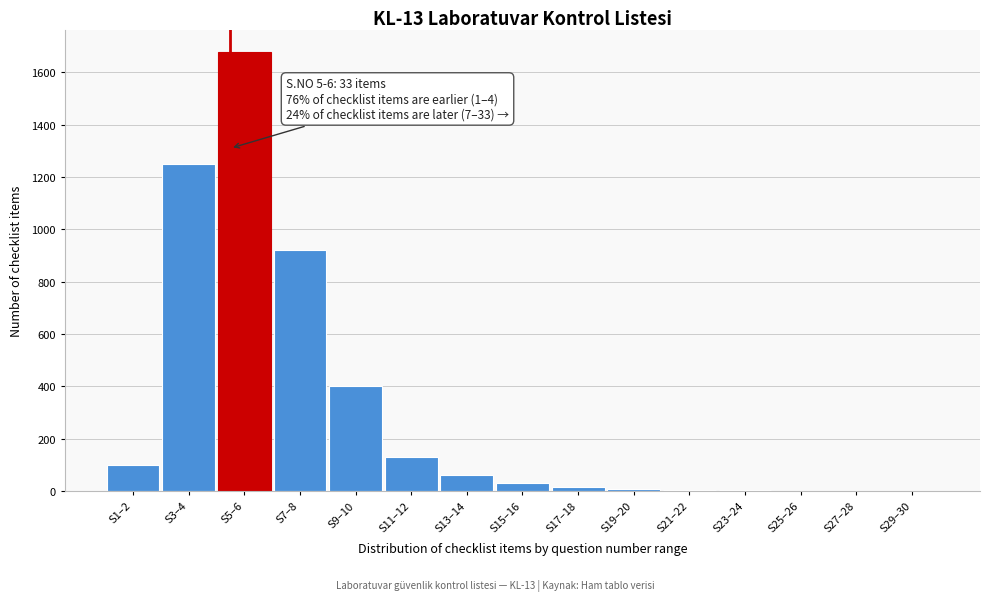

What is the ratio of the value at S5–6 to the value at S7–8?

1.8